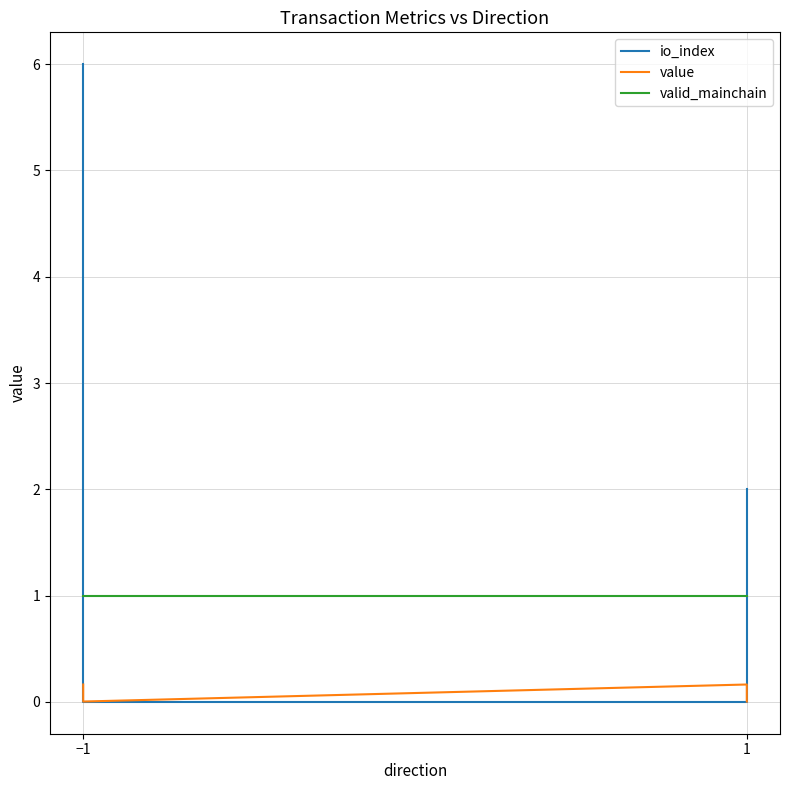

How many distinct data groups are displayed?

3